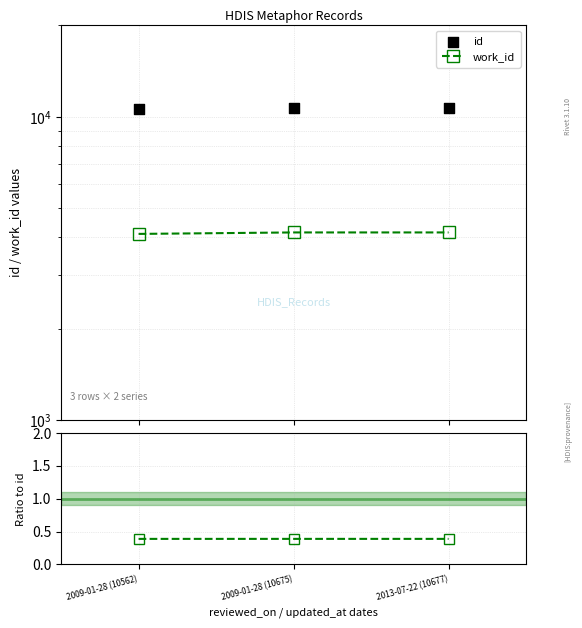

Which series contains the highest Y value?

id